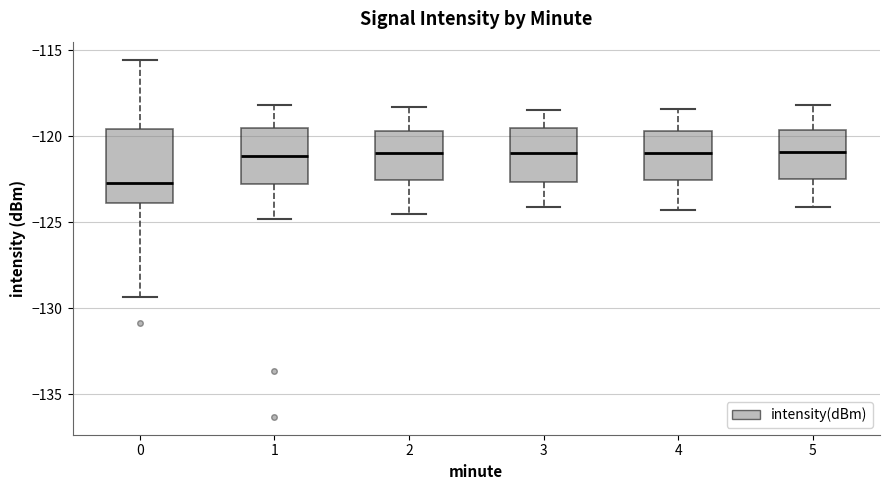

Where is the lower edge of the box at x = 0 on the y-axis? The values are not printed on the chart, so give them approximately, as read against the axis.

-124.0